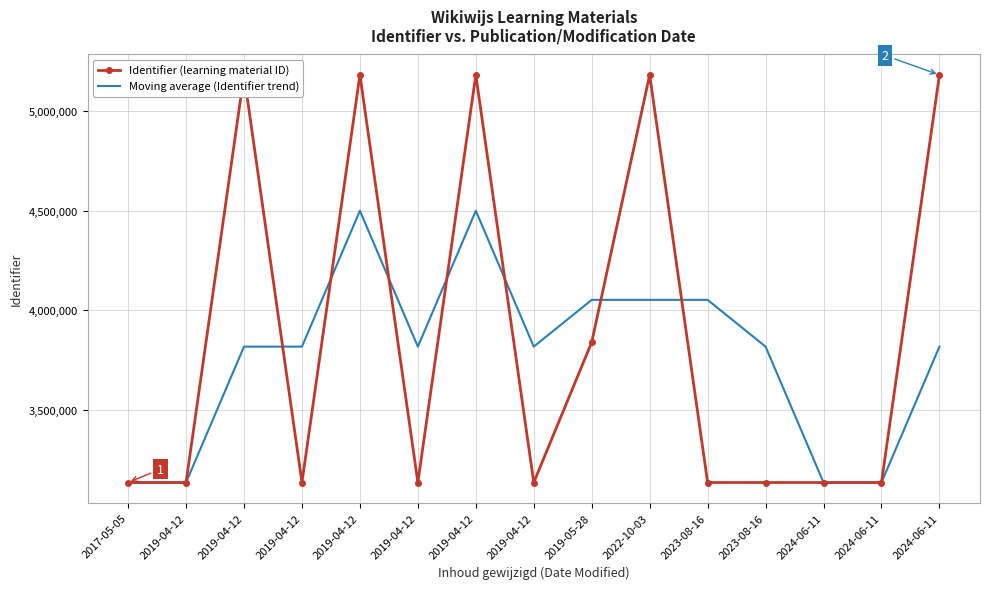

What is the sum of all Identifier (learning material ID) values?

57956435.0